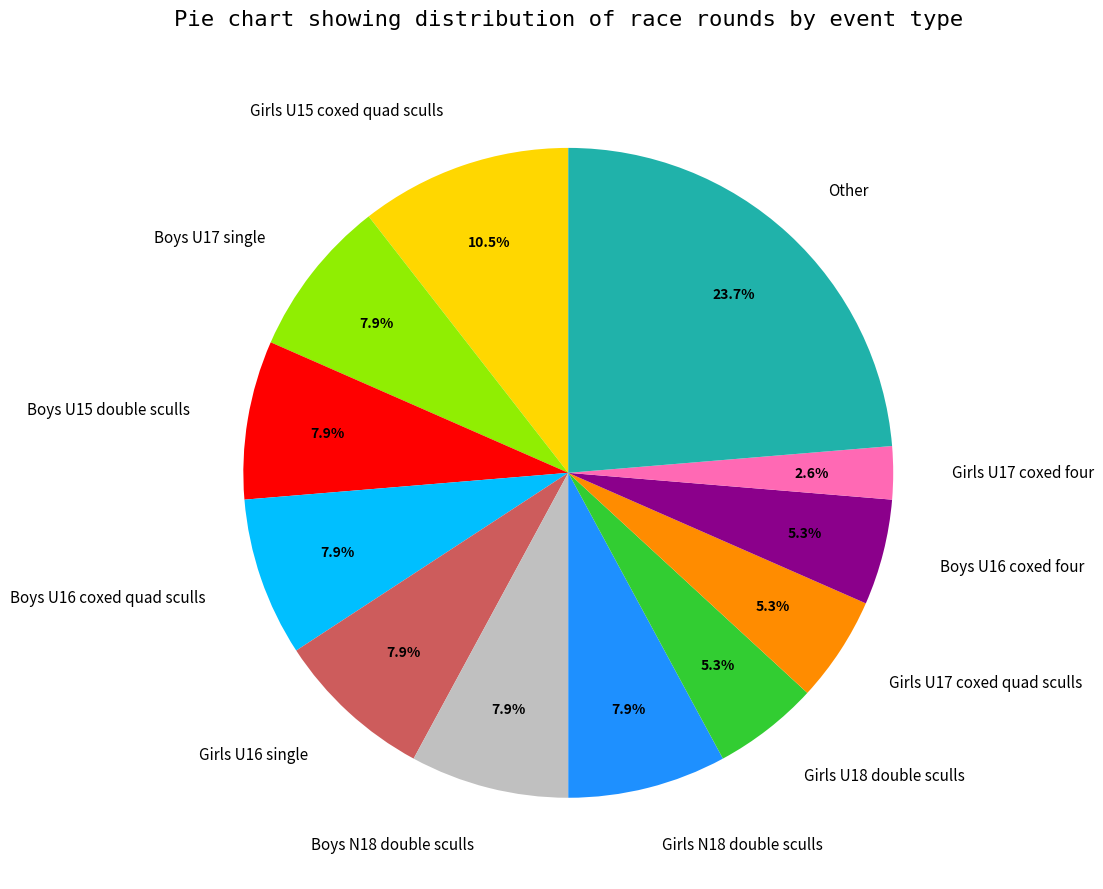

Does Other account for over 50% of the chart?

No